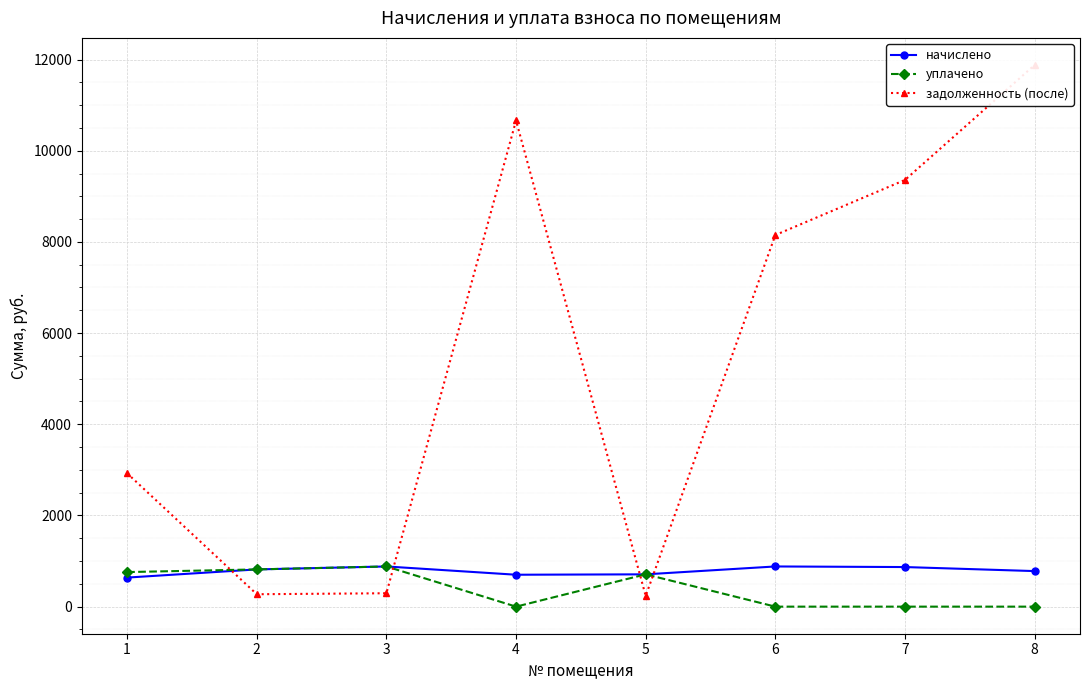

What are all the series names shown in the legend?

начислено, уплачено, задолженность (после)